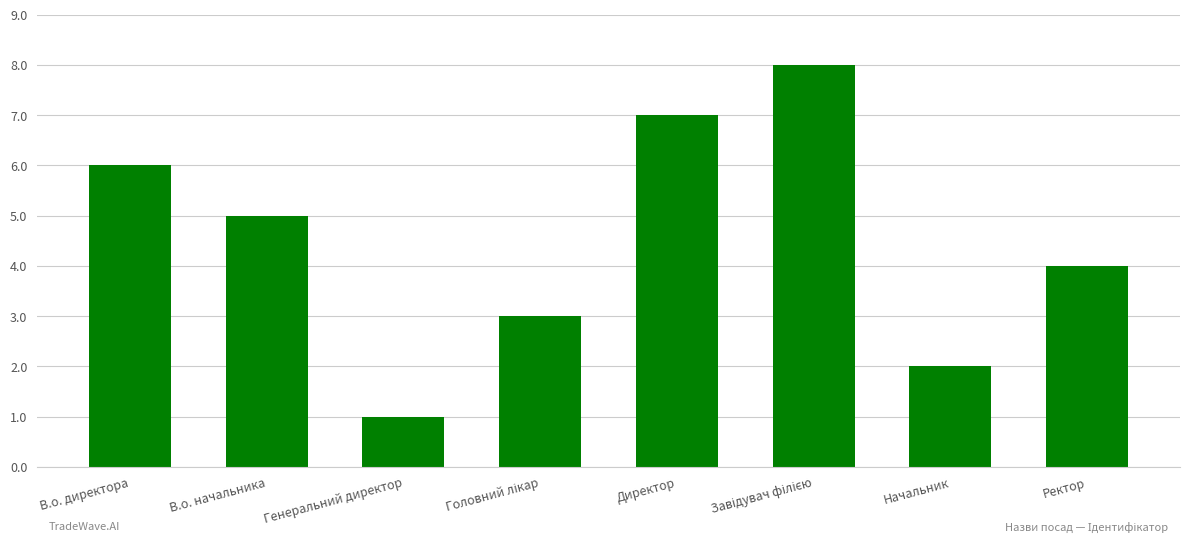

What is the greatest value displayed?

8